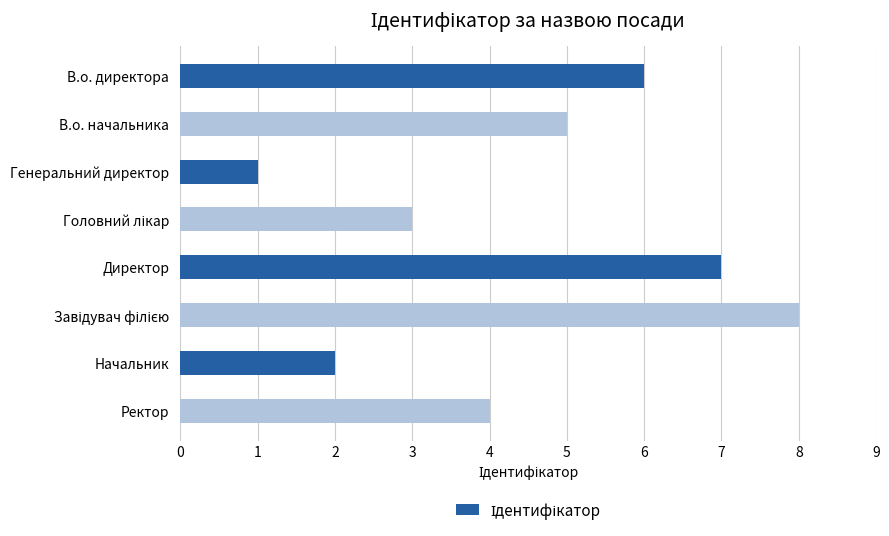

What is the maximum value shown in the chart?

8